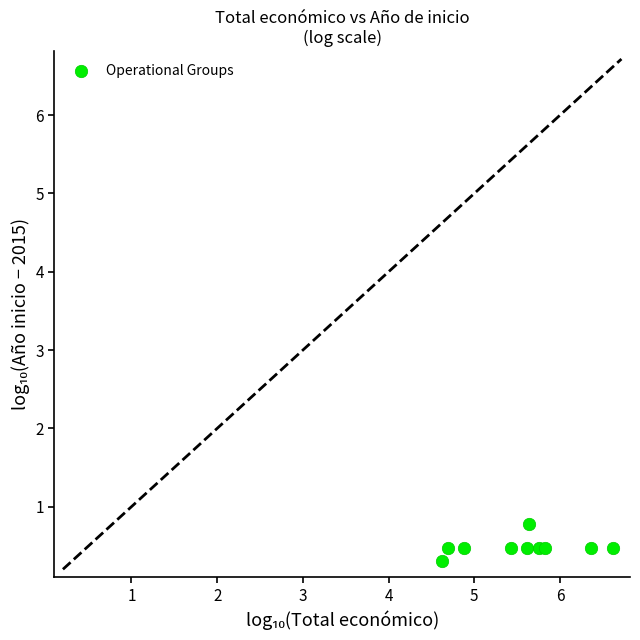

What Y value in the scatter plot is closest to 0?

0.3